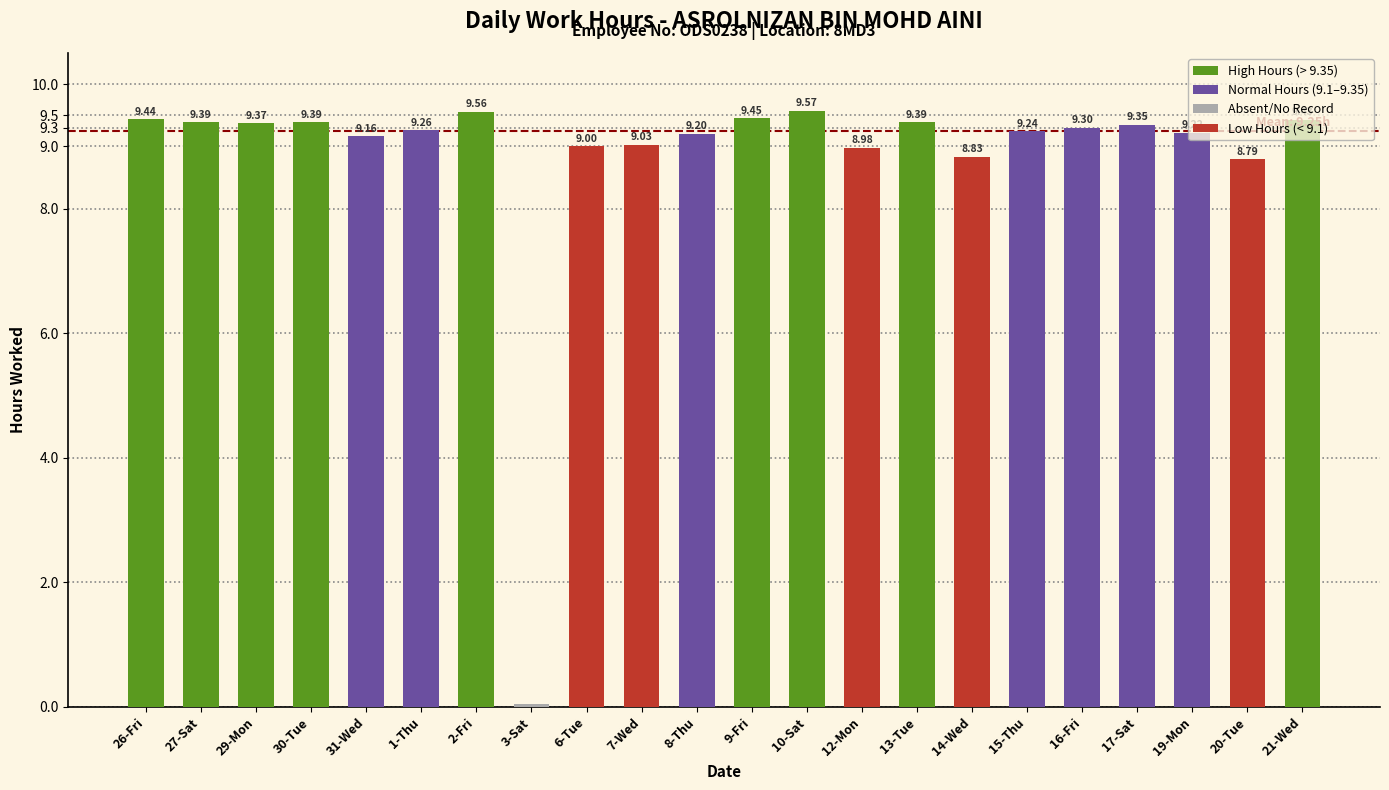

How many values are below 9?

4